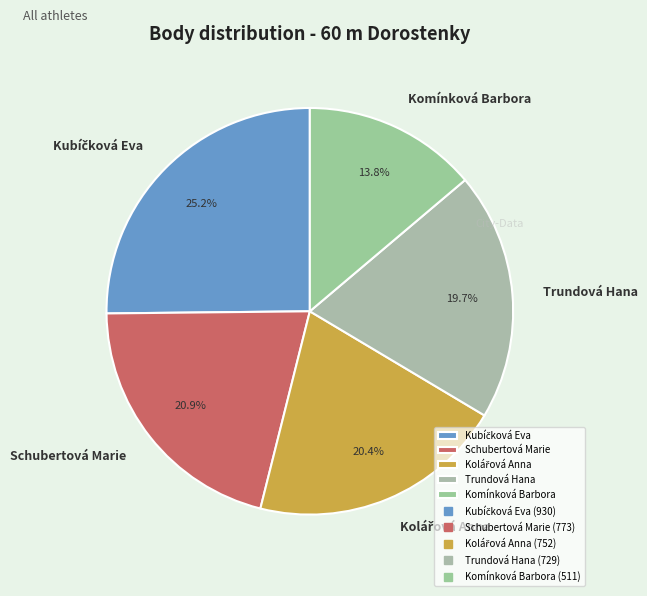

What percentage is NOT represented by Komínková Barbora?

86.2%